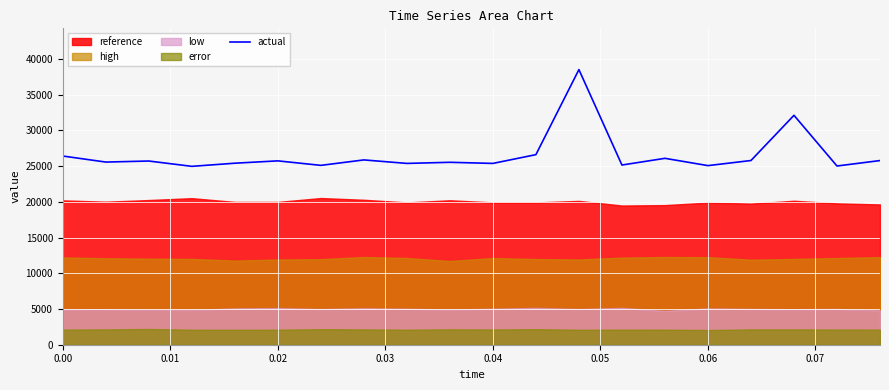

Reading right to left, what are all the values shown in this chart?

25784.6	25022.0	32118.2	25790.6	25075.7	26097.4	25157.3	38519.1	26612.3	25385.3	25540.3	25385.8	25874.0	25110.6	25741.6	25413.9	24973.8	25719.9	25573.2	26419.0